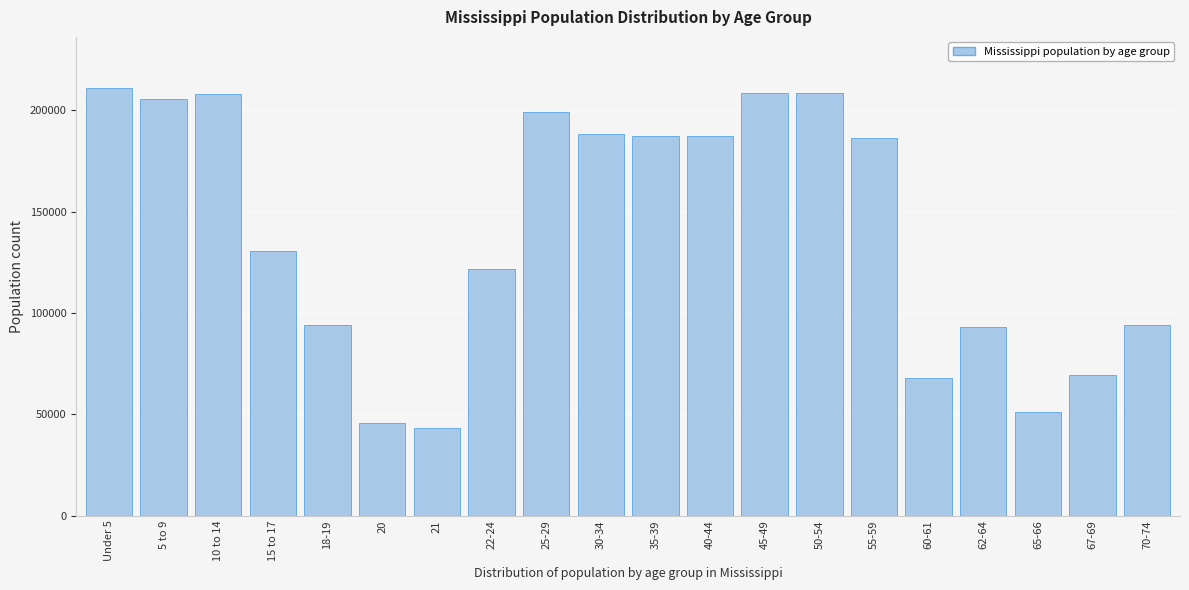

Is it true that the value at 50-54 is 208607?

True